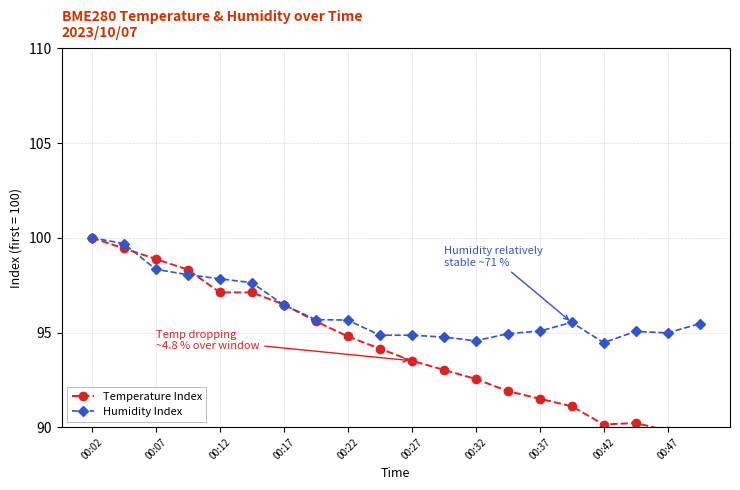

Which series has the largest range (max minus min)?

Temperature Index